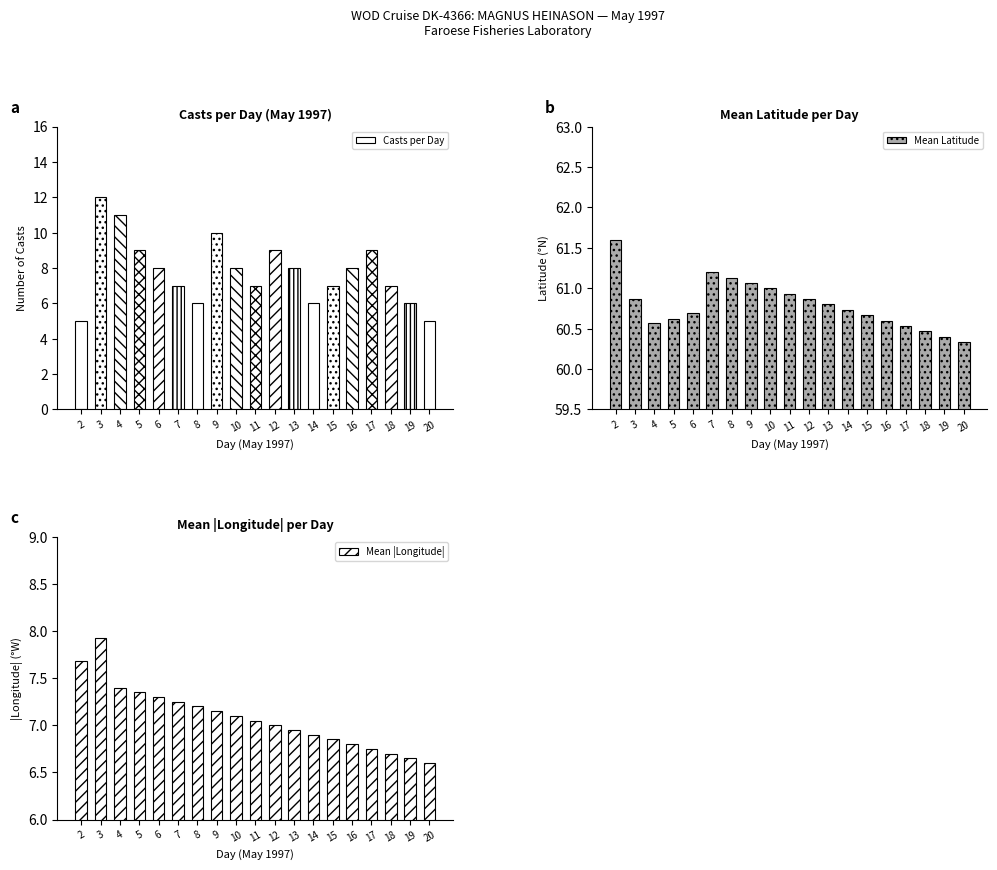

True or false: Mean |Longitude| has a value of 2.7 at 17.

False